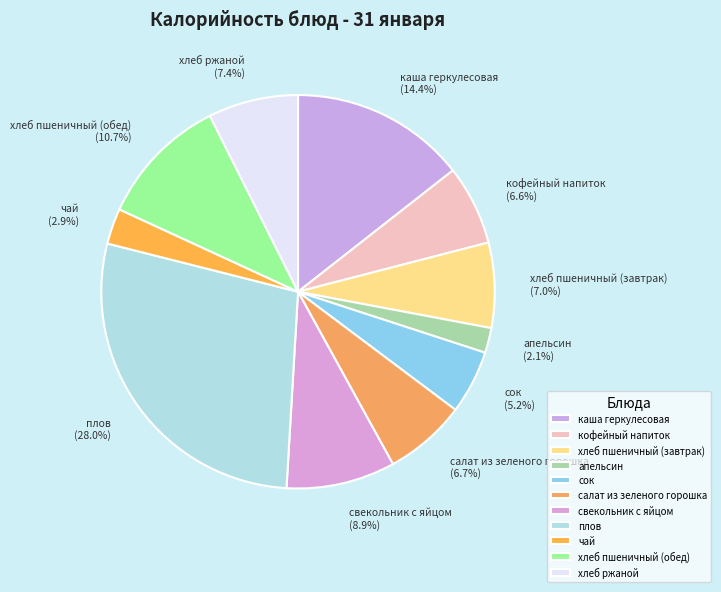

Count the number of slices in the pie.

11